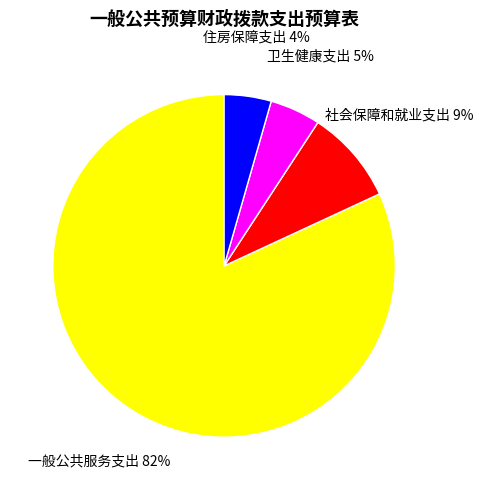

To the nearest percent, what is the average slice percentage?

25%